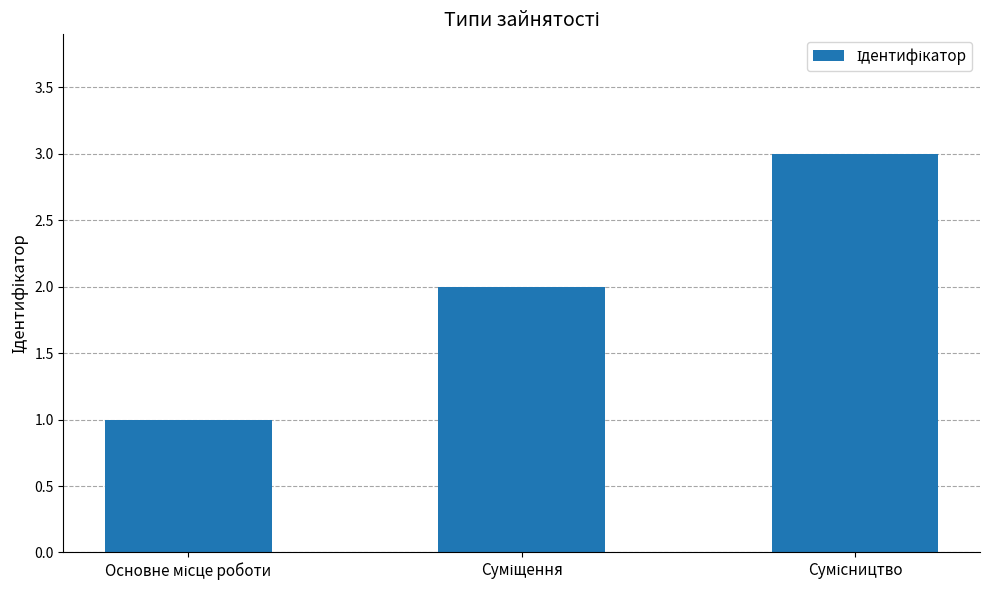

What is the maximum value shown in the chart?

3